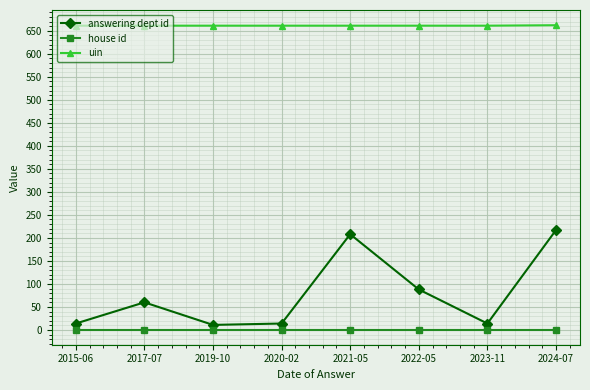

The value of uin at 2020-02 is 661. True or false?

True